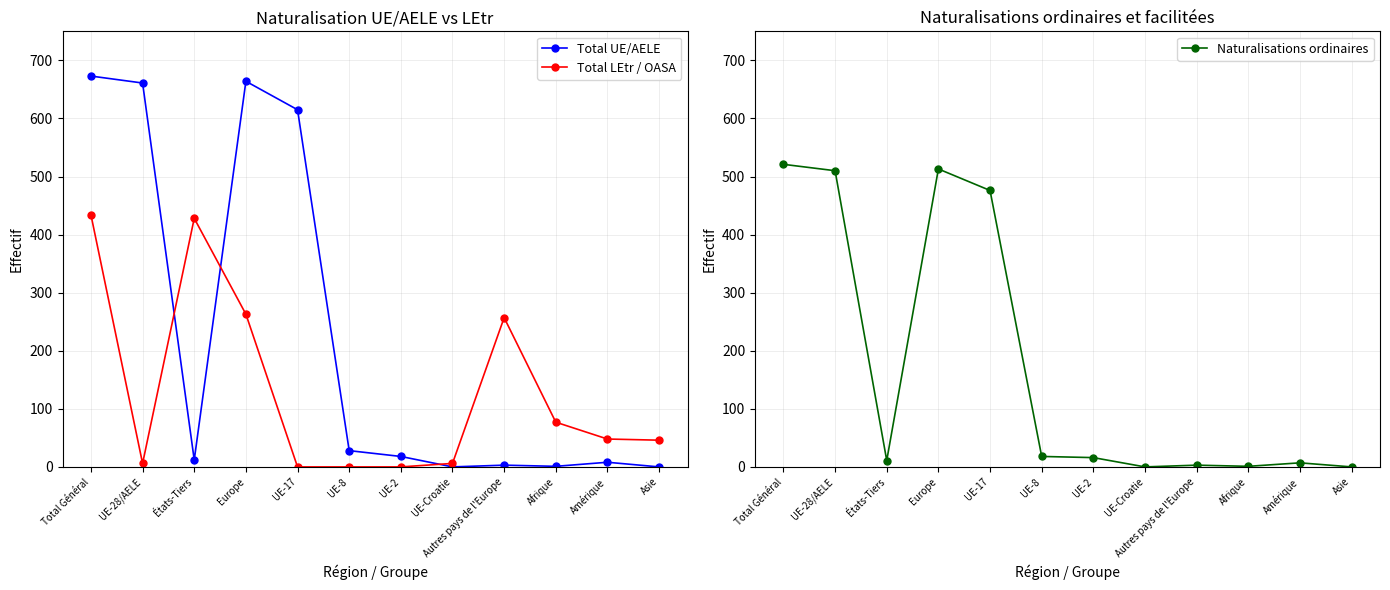

What are all the series names shown in the legend?

Total UE/AELE, Total LEtr / OASA, Naturalisations ordinaires